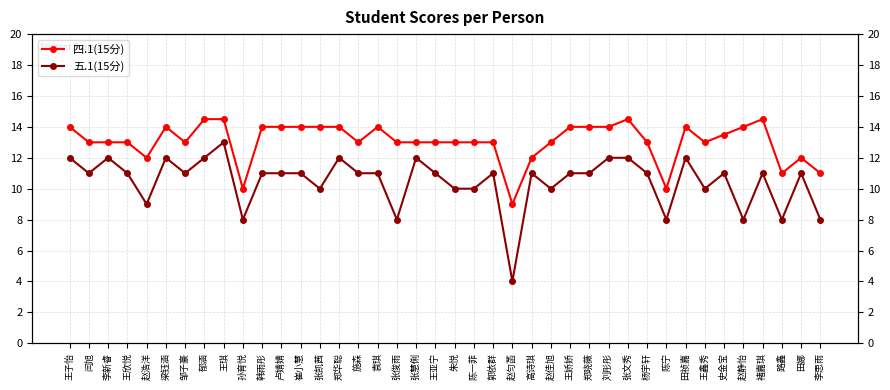

Is the value of 四.1(15分) at 陈一菲 greater than the value of 五.1(15分) at 王琪?

No